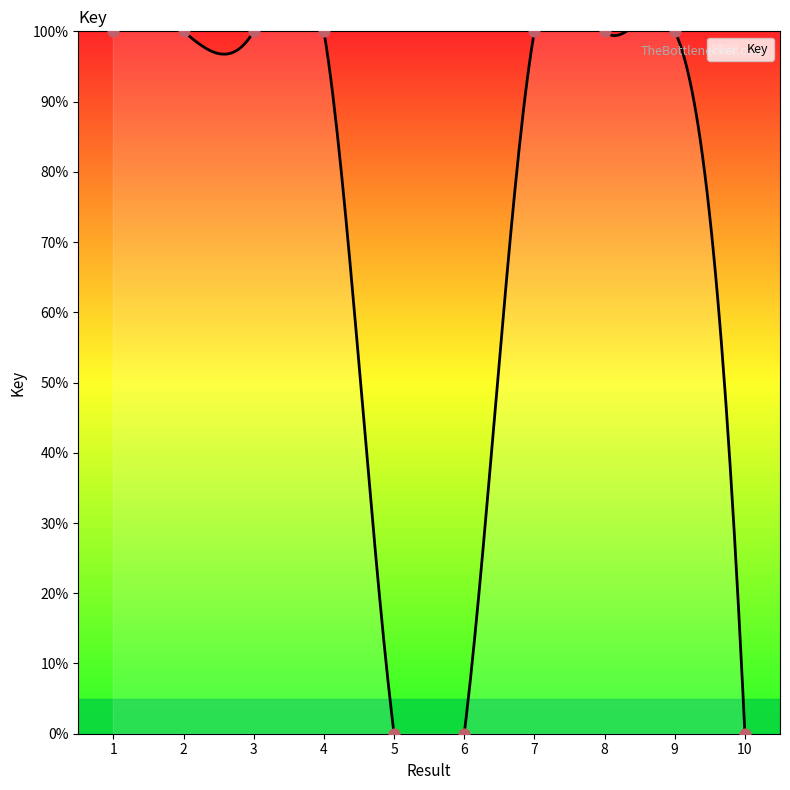

Which has a higher value, 3 or 9?

3